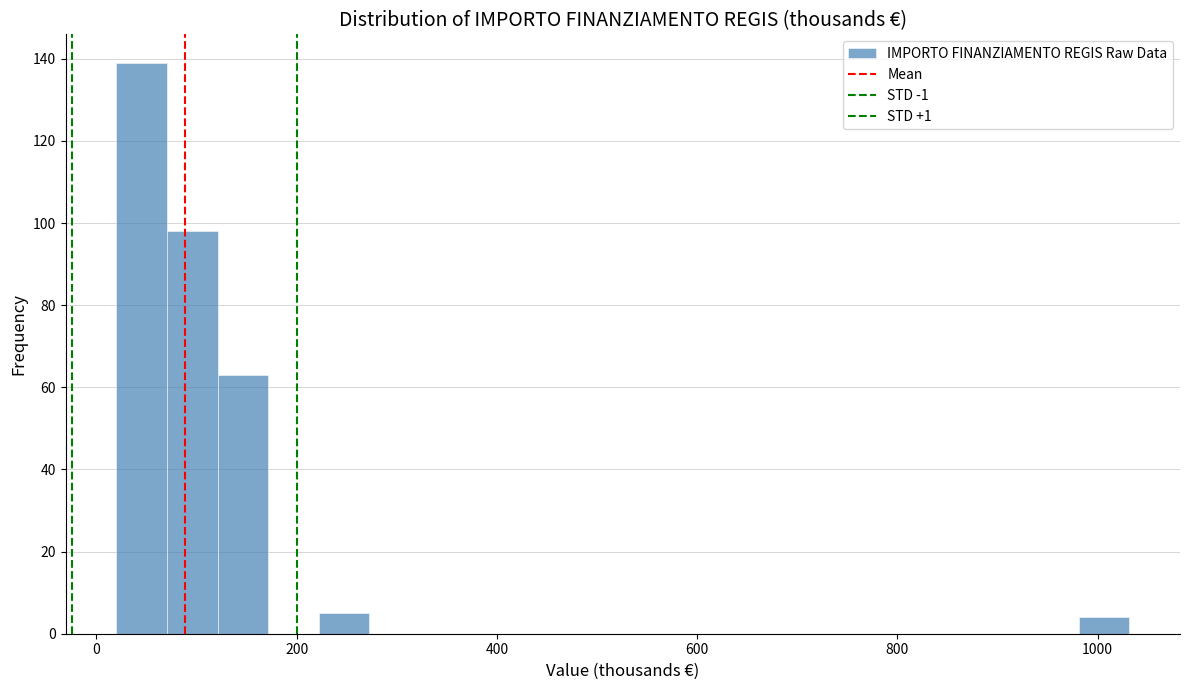

Read against the x-axis, roughly where is the centre of the tallest bar?

40